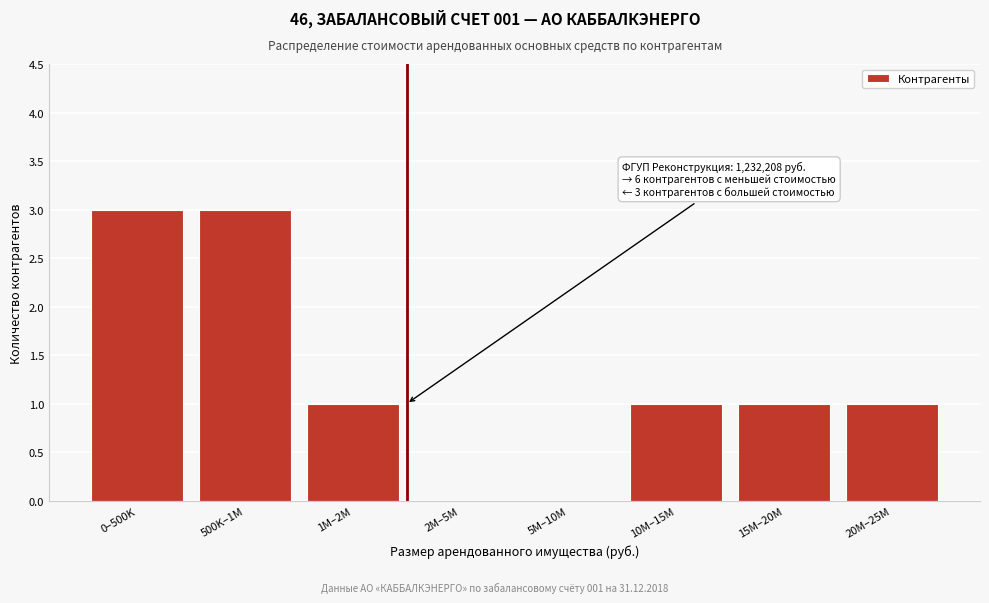

Reading right to left, extract all data points from this chart.

20M–25M=1	15M–20M=1	10M–15M=1	5M–10M=0	2M–5M=0	1M–2M=1	500K–1M=3	0–500K=3